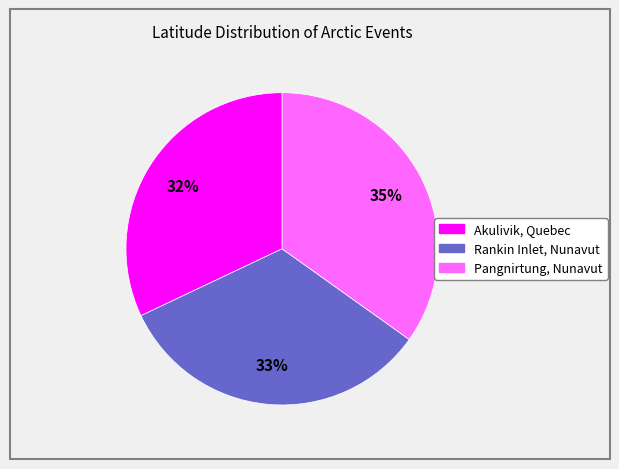

What is the ratio of the value at Rankin Inlet, Nunavut to the value at Pangnirtung, Nunavut?

0.9